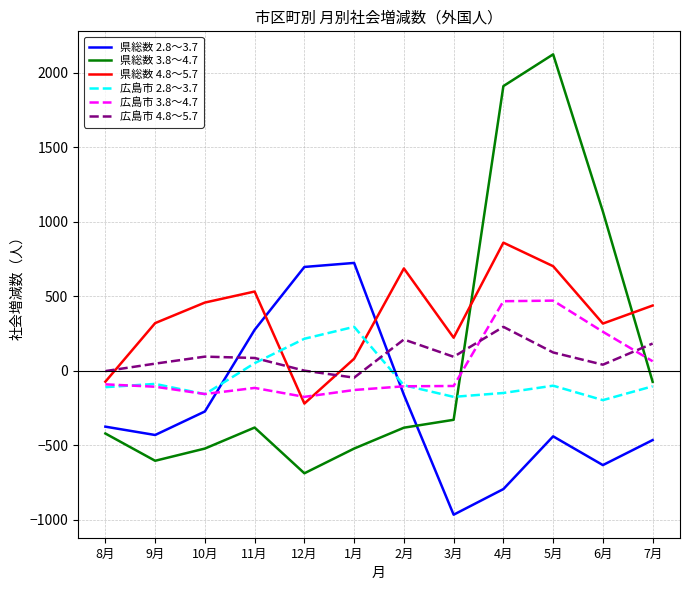

At which category does 県総数 4.8～5.7 reach its first local valley?

12月